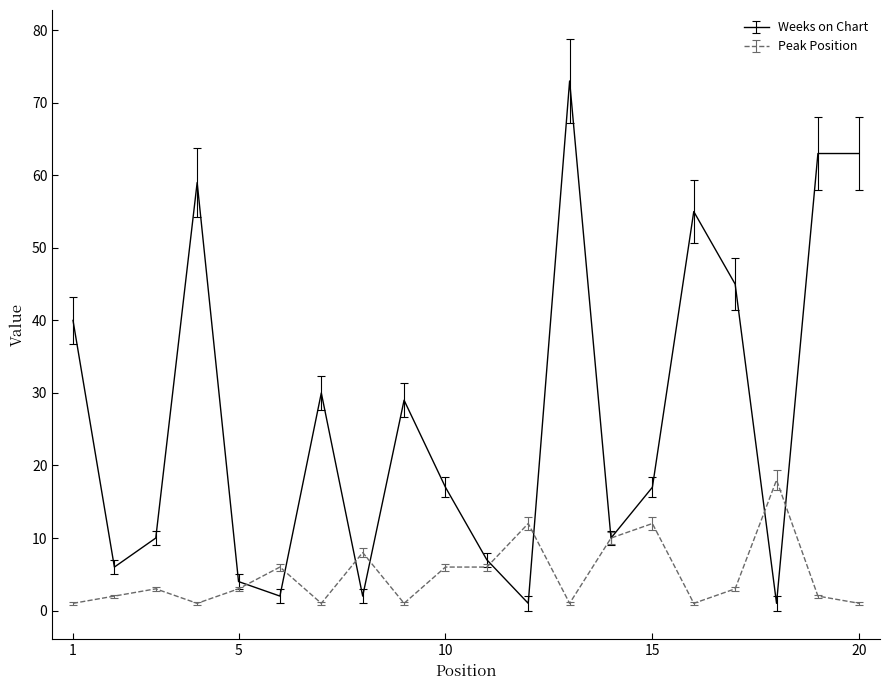

List the series in order of their peak value, highest first.

Weeks on Chart, Peak Position